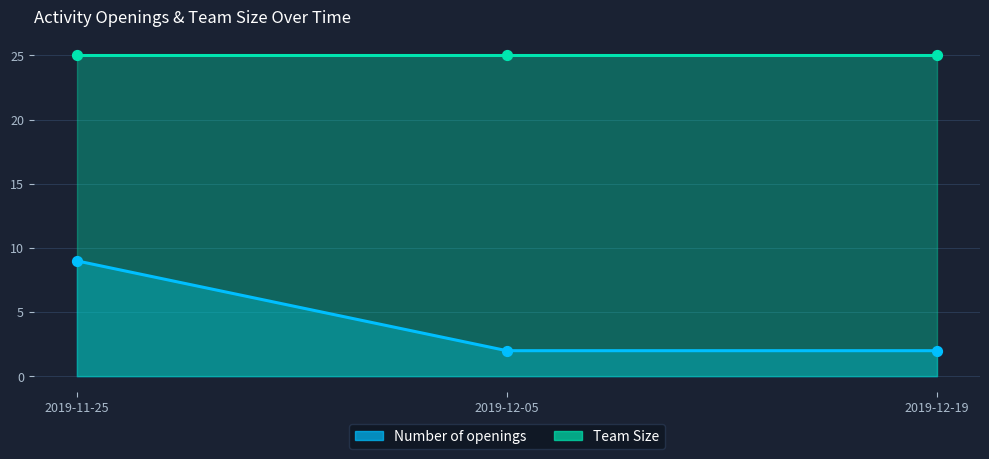

What is the change in value from 2019-11-25 to 2019-12-05?

-7